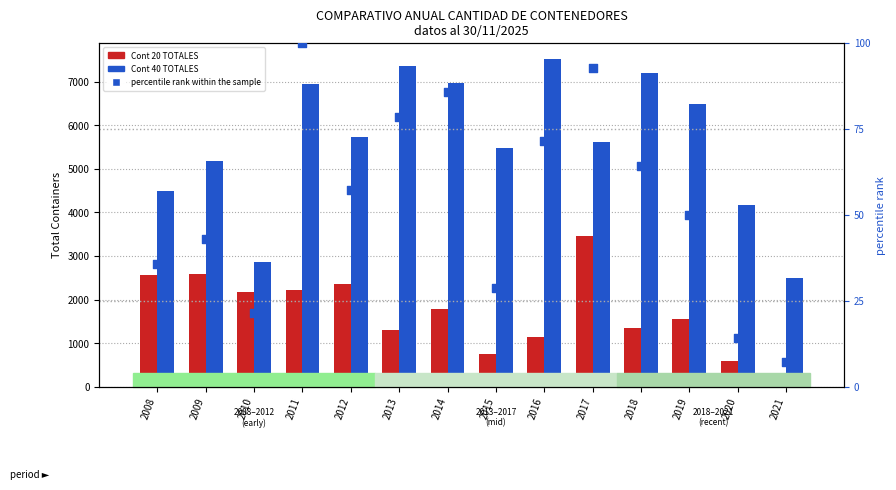

Is the value of percentile rank within the sample at 2019 greater than the value of Cont 20 at 2009?

No